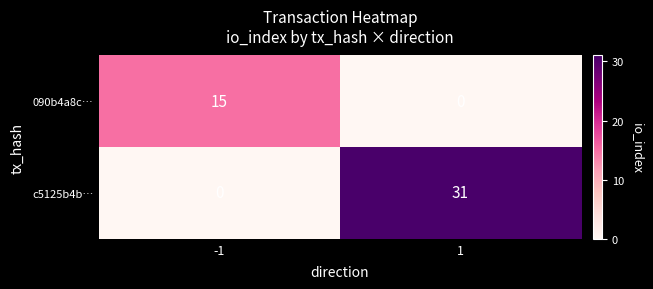

What is the highest value of the 090b4a8c… series?

15